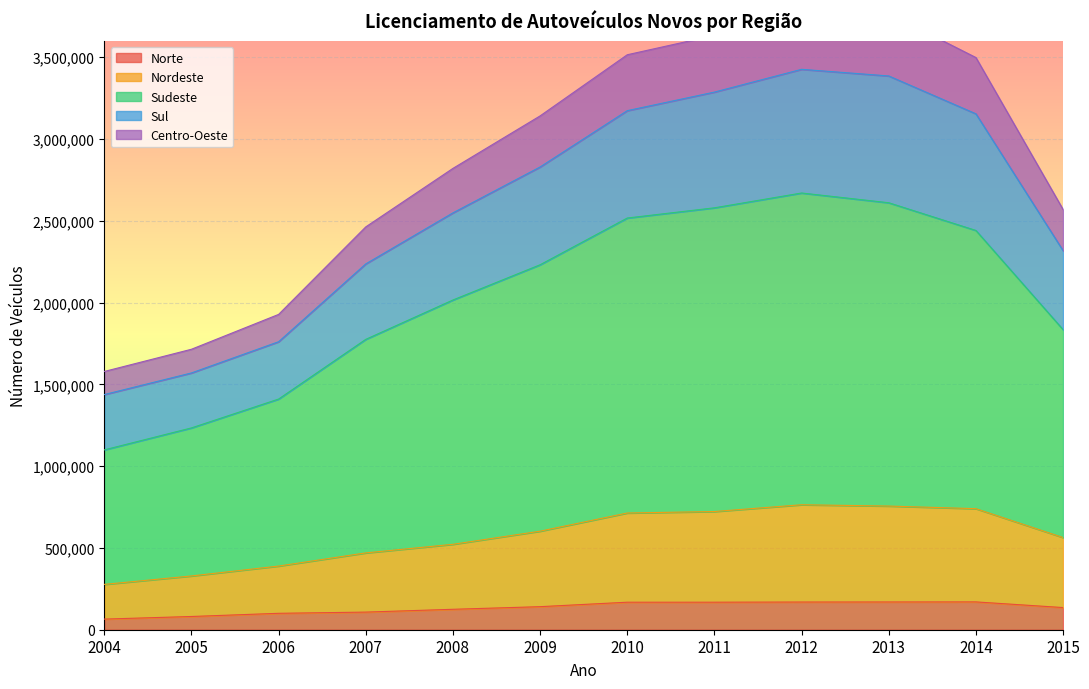

What is the maximum value for Norte?

170096